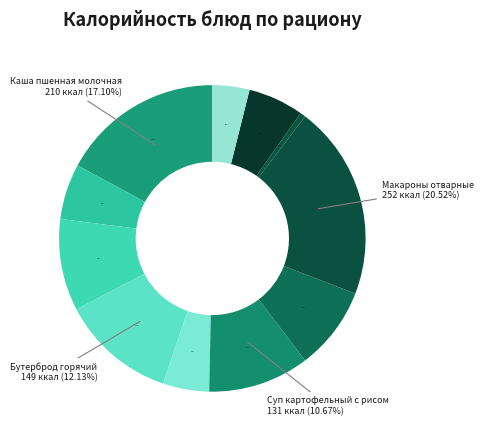

What is the ratio of the value at Бутерброд горячий to the value at Суп картофельный с рисом?

1.1